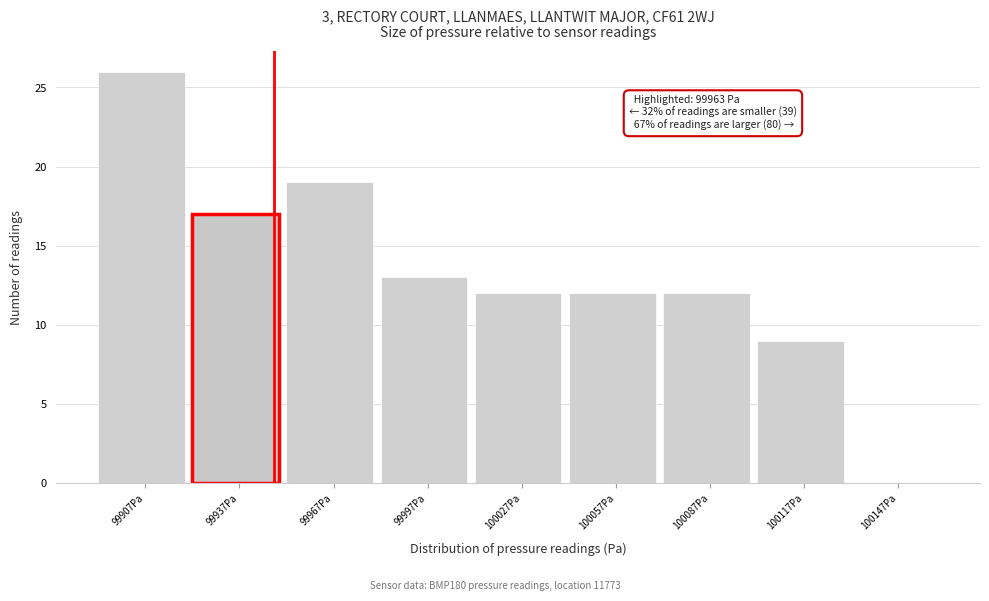

Reading right to left, transcribe all the data shown in this chart.

100147Pa=0	100117Pa=9	100087Pa=12	100057Pa=12	100027Pa=12	99997Pa=13	99967Pa=19	99937Pa=17	99907Pa=26